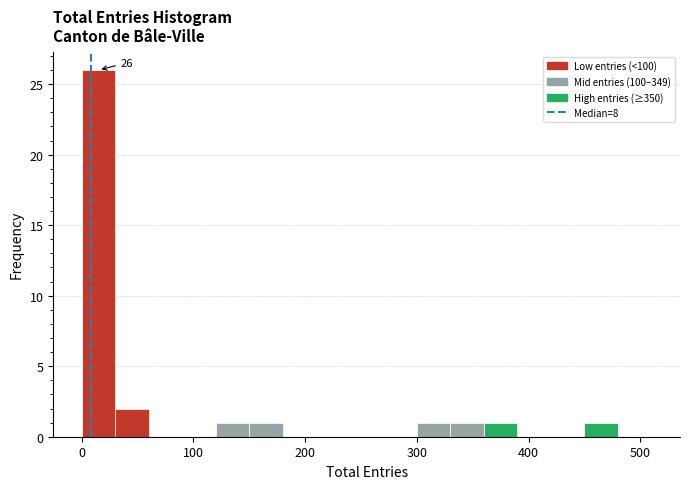

Around what value on the x-axis is the tallest bar? Give the approximate position of its centre, as read against the axis.

20